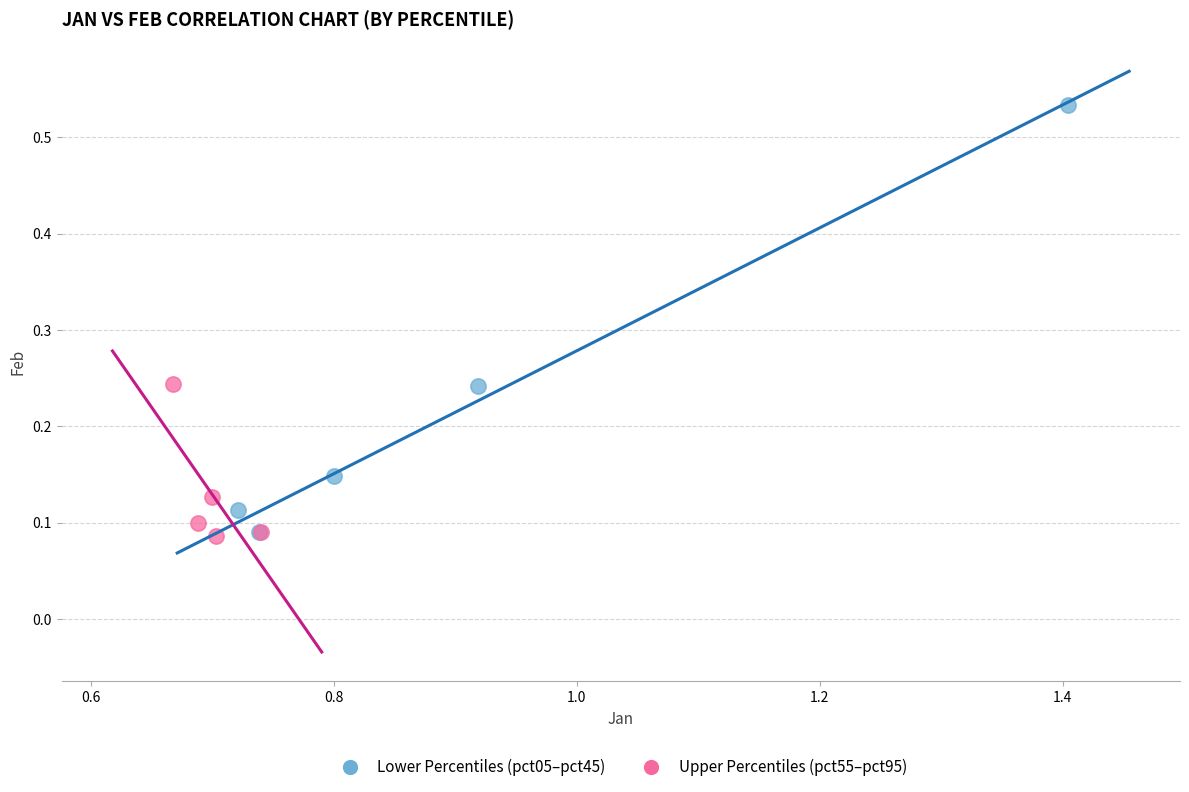

Which series reaches the maximum Y coordinate?

Lower Percentiles (pct05–pct45)